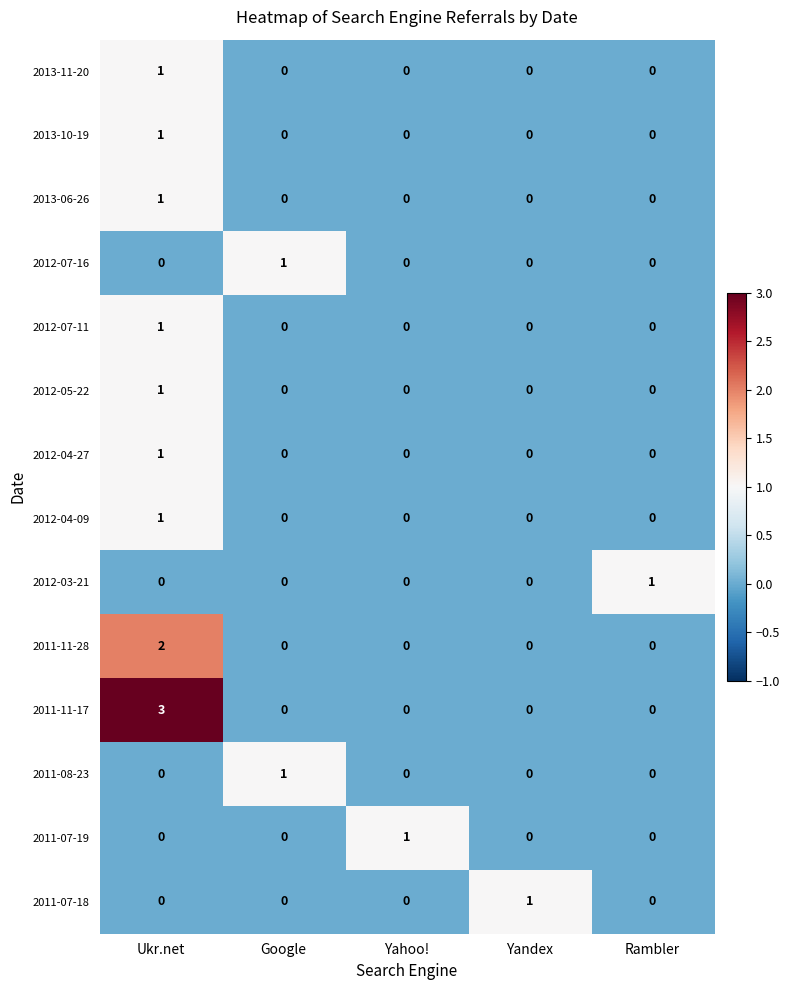

What is the spread (max minus min) of values at Yahoo!?

1